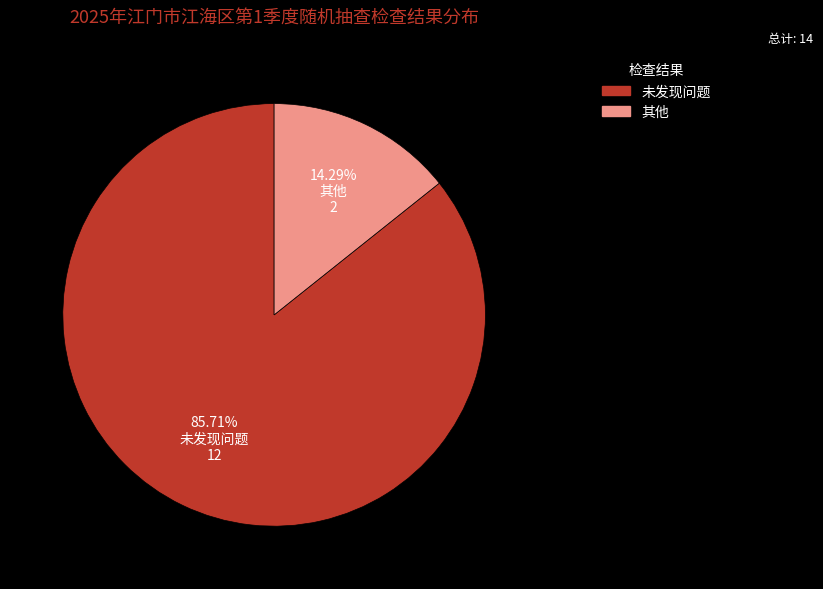

Which has a higher value, 未发现问题 or 其他?

未发现问题